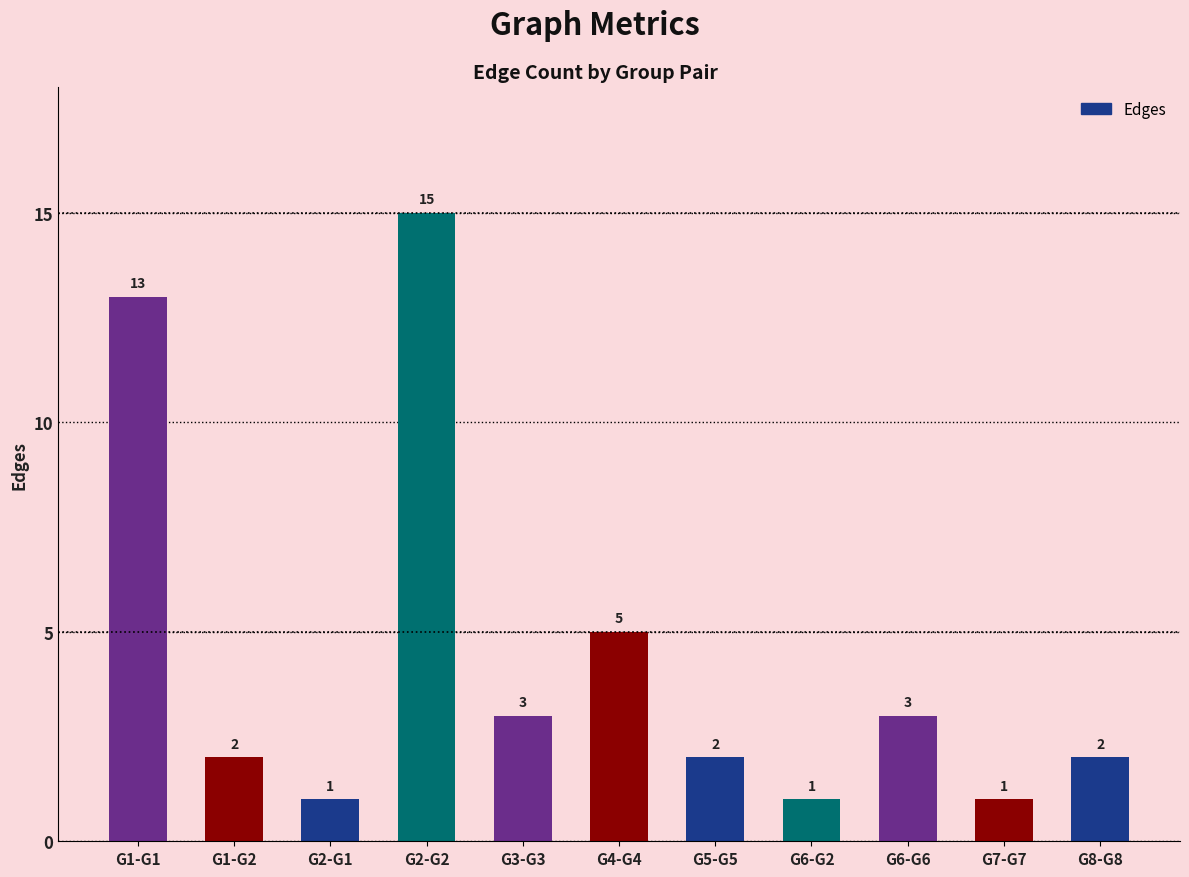

Which label corresponds to the largest value in the chart?

G2-G2